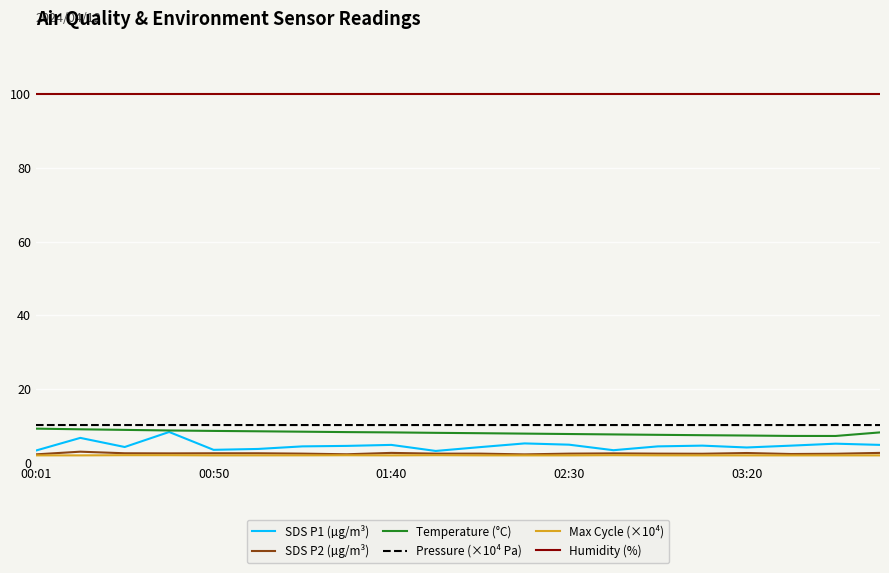

True or false: Humidity (%) and SDS P2 (µg/m³) intersect in this chart.

False